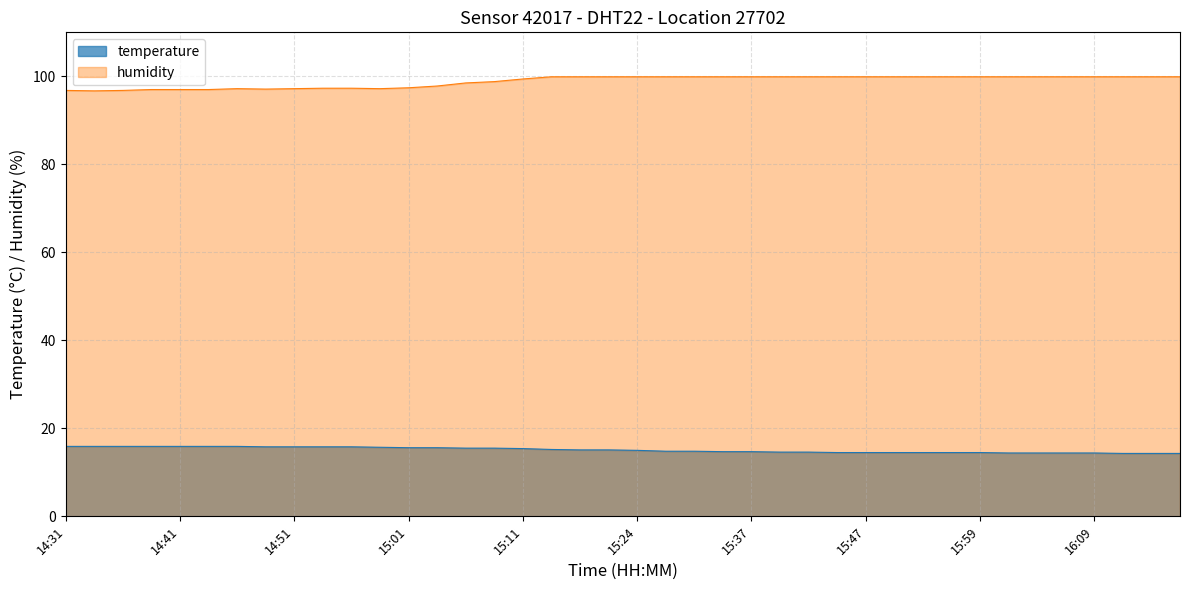

Reading right to left, extract all data points from this chart.

temperature: 16:17=14.3	16:14=14.3	16:12=14.3	16:09=14.4	16:07=14.4	16:04=14.4	16:02=14.4	15:59=14.5	15:54=14.5	15:52=14.5	15:49=14.5	15:47=14.5	15:44=14.5	15:42=14.6	15:39=14.6	15:37=14.7	15:34=14.7	15:29=14.8	15:26=14.8	15:24=15.0	15:21=15.1	15:19=15.1	15:16=15.2	15:11=15.4	15:08=15.5	15:06=15.5	15:03=15.6	15:01=15.6	14:58=15.7	14:56=15.8	14:53=15.8	14:51=15.8	14:49=15.8	14:46=15.9	14:44=15.9	14:41=15.9	14:39=15.9	14:36=15.9	14:34=15.9	14:31=15.9
humidity: 16:17=99.9	16:14=99.9	16:12=99.9	16:09=99.9	16:07=99.9	16:04=99.9	16:02=99.9	15:59=99.9	15:54=99.9	15:52=99.9	15:49=99.9	15:47=99.9	15:44=99.9	15:42=99.9	15:39=99.9	15:37=99.9	15:34=99.9	15:29=99.9	15:26=99.9	15:24=99.9	15:21=99.9	15:19=99.9	15:16=99.9	15:11=99.4	15:08=98.8	15:06=98.5	15:03=97.8	15:01=97.4	14:58=97.2	14:56=97.3	14:53=97.3	14:51=97.2	14:49=97.1	14:46=97.2	14:44=97.0	14:41=97.0	14:39=97.0	14:36=96.8	14:34=96.7	14:31=96.8